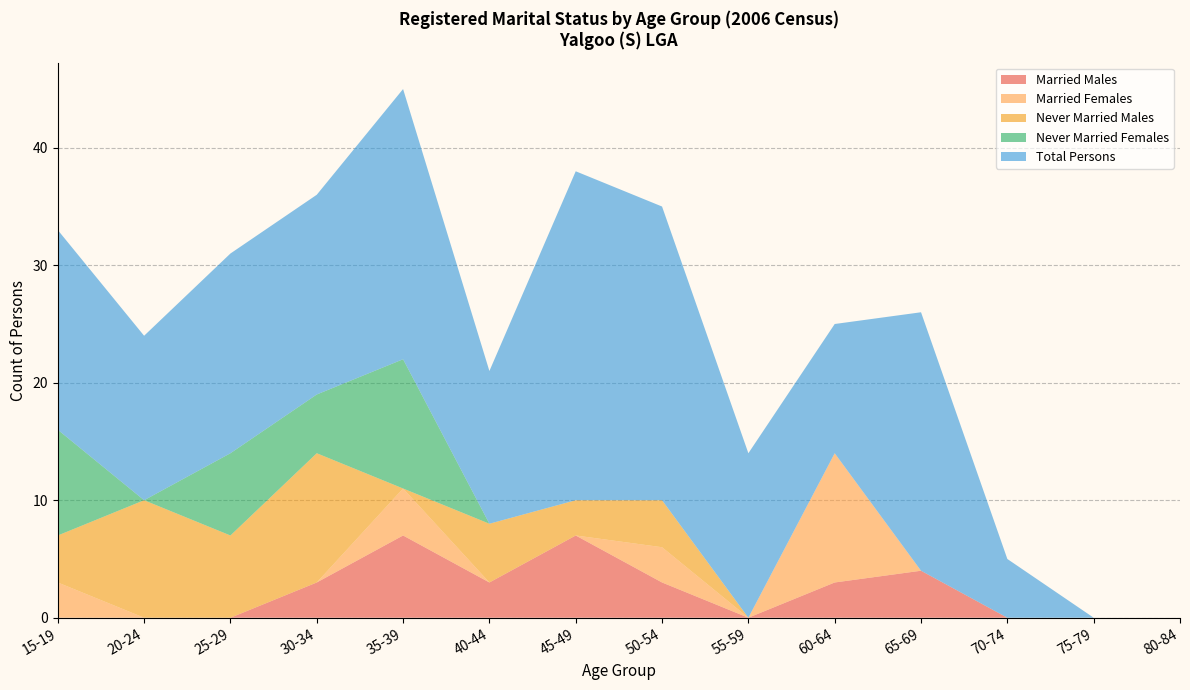

Reading left to right, what are all the values shown in this chart?

Married Males: 15-19=0	20-24=0	25-29=0	30-34=3	35-39=7	40-44=3	45-49=7	50-54=3	55-59=0	60-64=3	65-69=4	70-74=0	75-79=0	80-84=0
Married Females: 15-19=3	20-24=0	25-29=0	30-34=0	35-39=4	40-44=0	45-49=0	50-54=3	55-59=0	60-64=11	65-69=0	70-74=0	75-79=0	80-84=0
Never Married Males: 15-19=4	20-24=10	25-29=7	30-34=11	35-39=0	40-44=5	45-49=3	50-54=4	55-59=0	60-64=0	65-69=0	70-74=0	75-79=0	80-84=0
Never Married Females: 15-19=9	20-24=0	25-29=7	30-34=5	35-39=11	40-44=0	45-49=0	50-54=0	55-59=0	60-64=0	65-69=0	70-74=0	75-79=0	80-84=0
Total Persons: 15-19=17	20-24=14	25-29=17	30-34=17	35-39=23	40-44=13	45-49=28	50-54=25	55-59=14	60-64=11	65-69=22	70-74=5	75-79=0	80-84=0